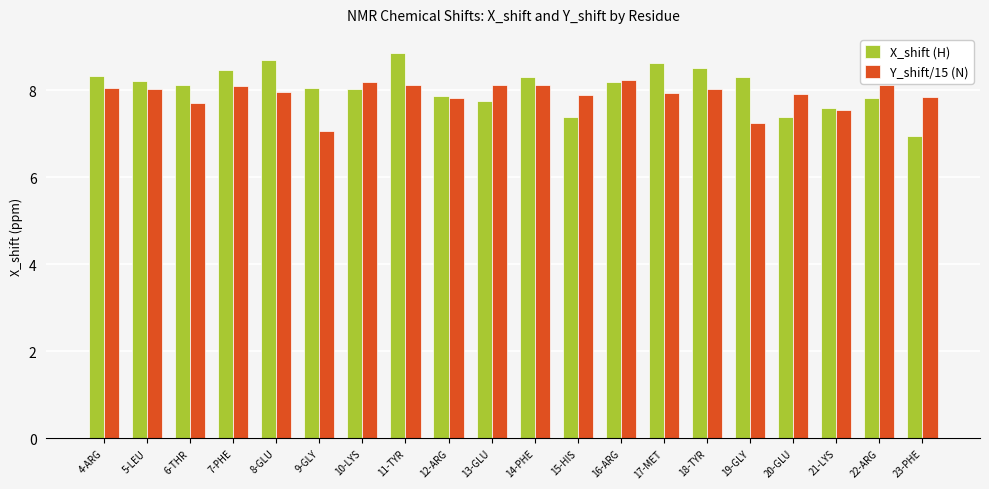

What is the difference between the second highest and minimum values in the X_shift (H) series?

1.7